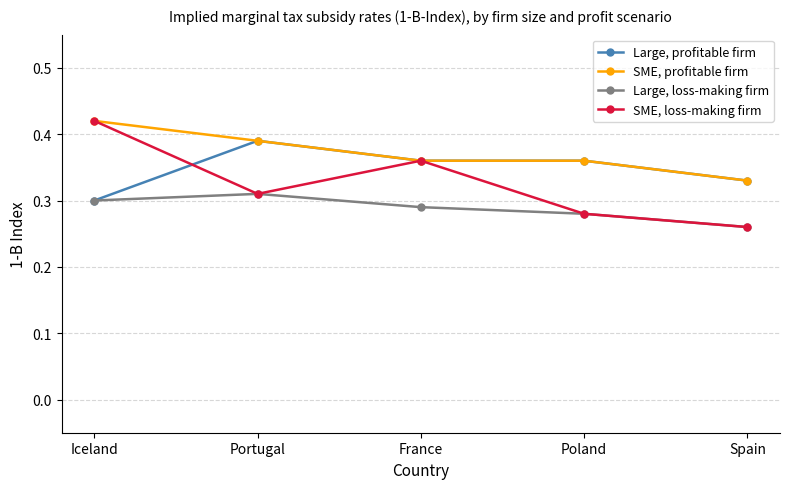

Which series has the largest range (max minus min)?

SME, loss-making firm